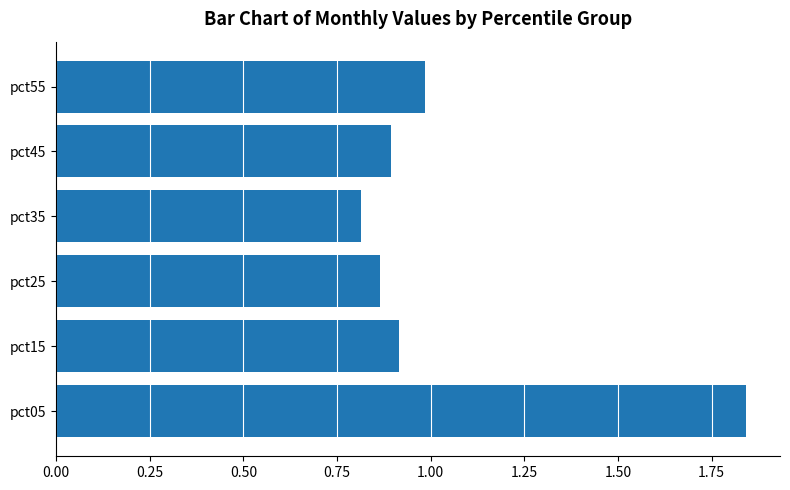

Between pct25 and pct15, which is larger?

pct15